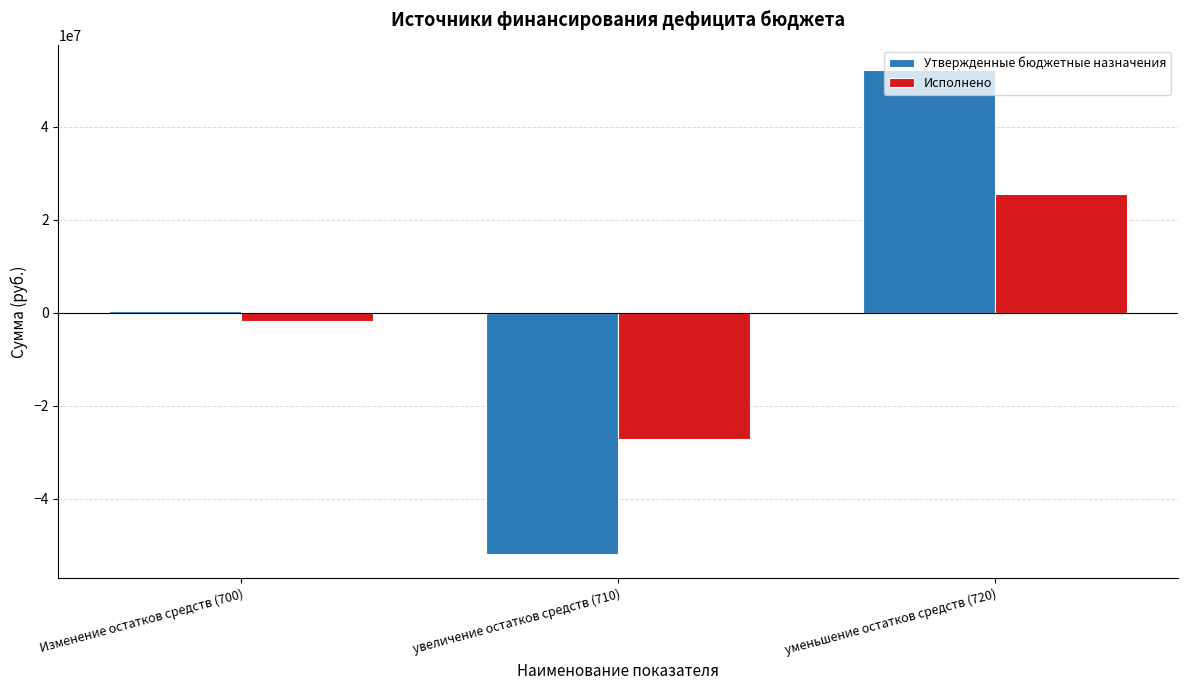

Is the value of Исполнено at увеличение остатков средств (710) greater than the value of Утвержденные бюджетные назначения at уменьшение остатков средств (720)?

No